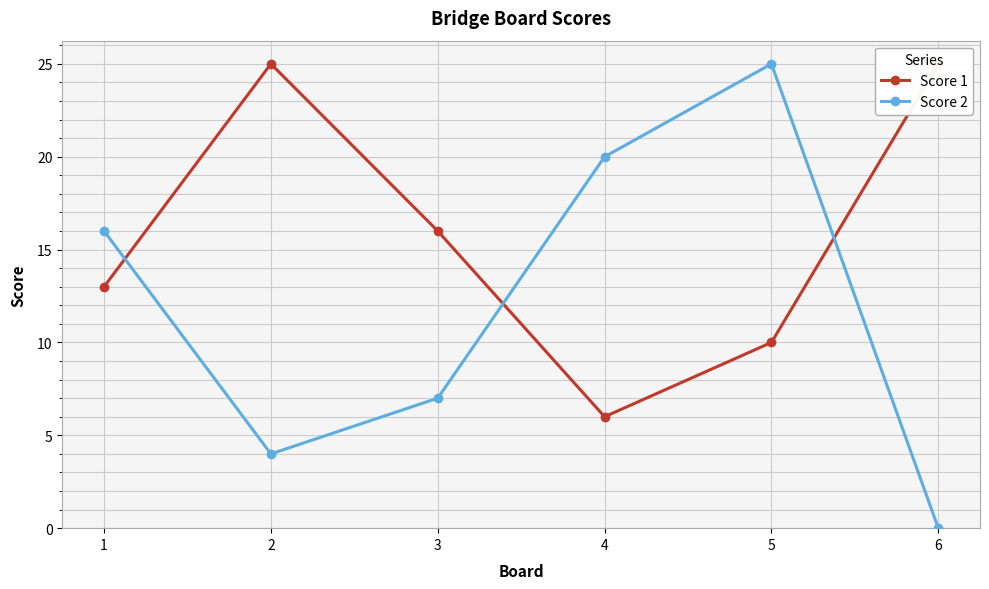

What is the value of the Score 1 point at the 5th from the left?

10